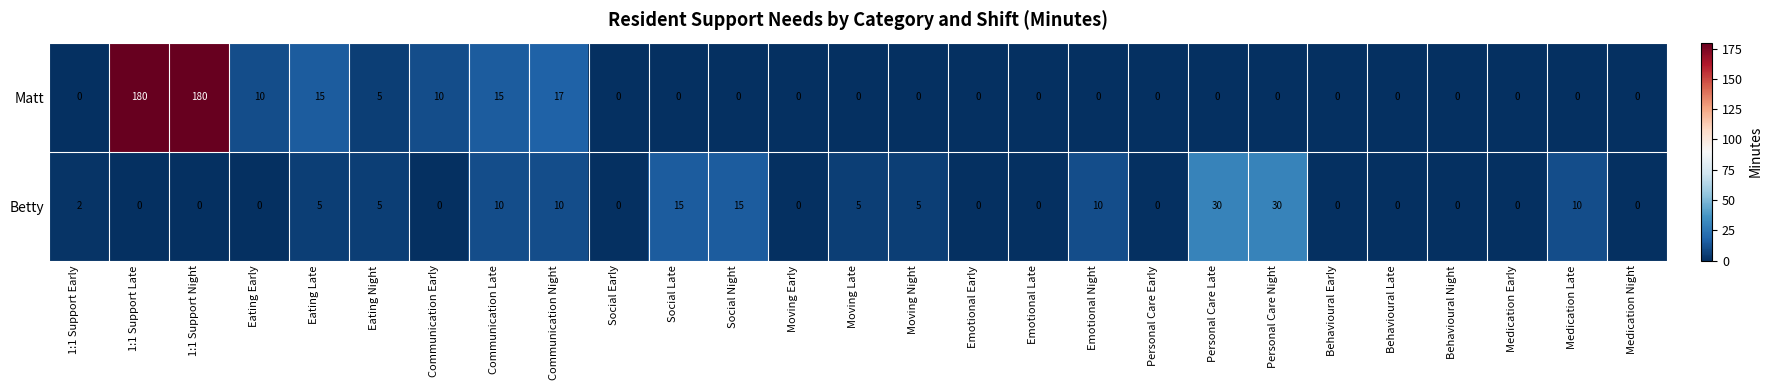

The Betty series shows 16 at Communication Night. True or false?

False